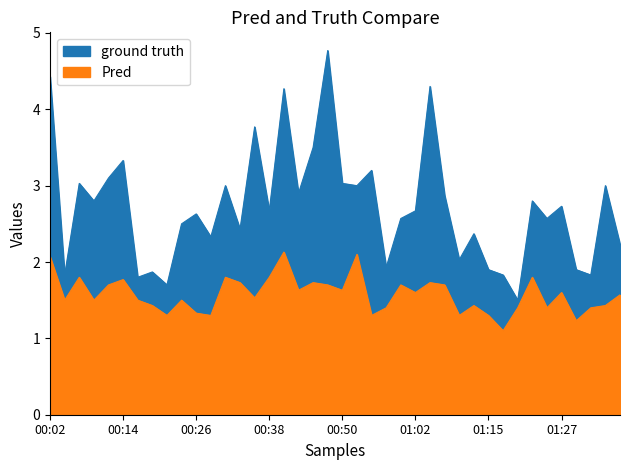

What is the average value of the P1 series?

2.7